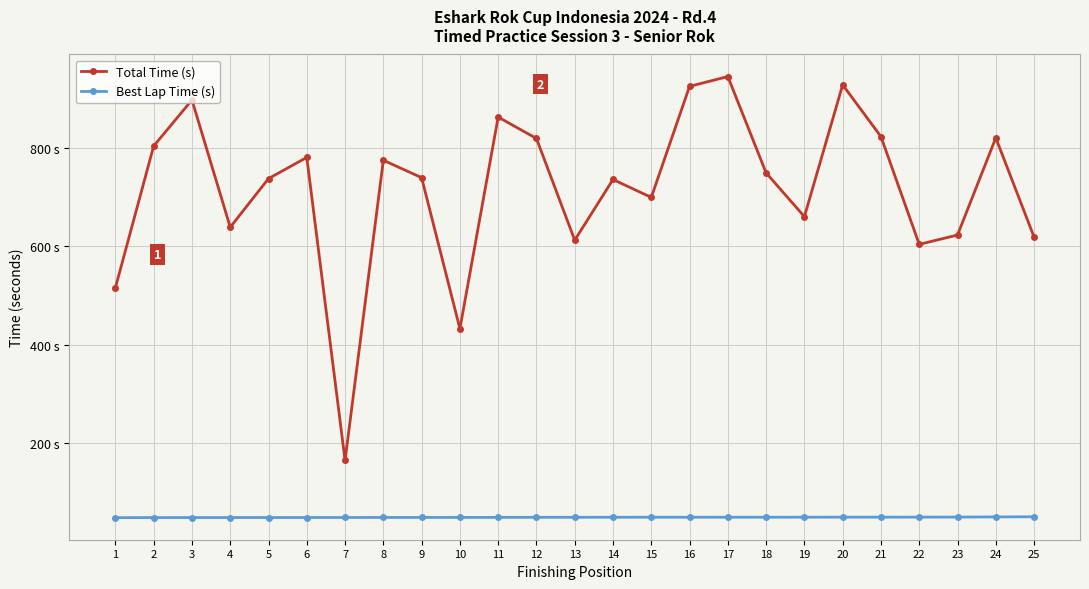

True or false: Total Time (s) and Best Lap Time (s) intersect in this chart.

False